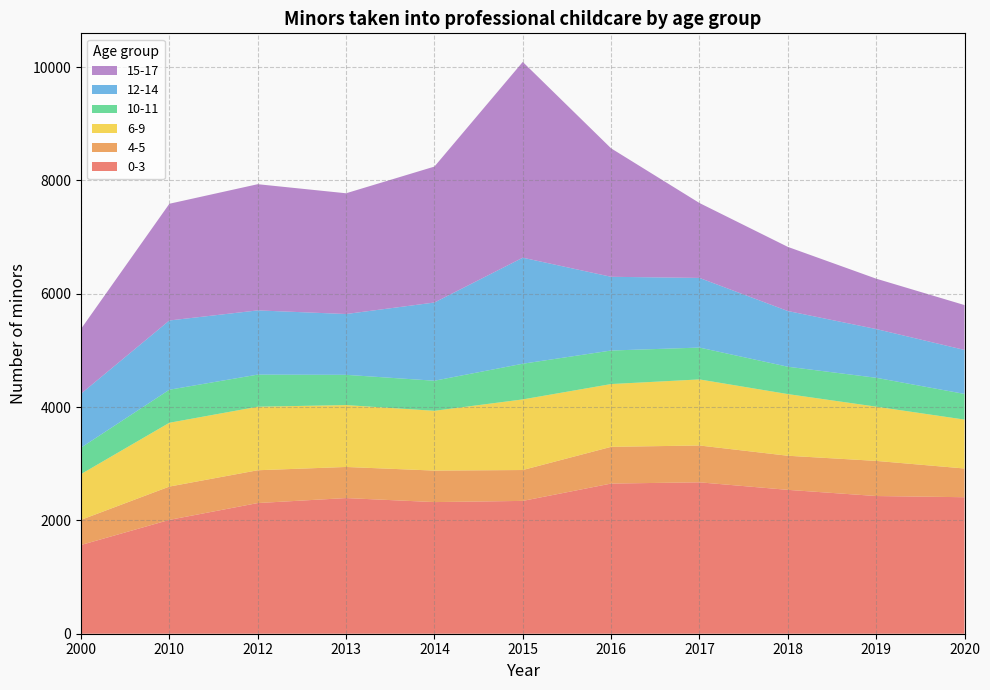

Reading left to right, what are all the values shown in this chart?

0-3: 1566	2009	2306	2394	2323	2344	2650	2672	2539	2430	2409
4-5: 444	588	579	549	556	545	648	650	602	620	507
6-9: 807	1126	1121	1092	1055	1246	1108	1166	1088	957	863
10-11: 467	583	567	534	531	630	592	562	483	510	453
12-14: 952	1222	1133	1073	1380	1871	1301	1229	983	860	776
15-17: 1144	2060	2227	2131	2399	3455	2267	1322	1132	889	792